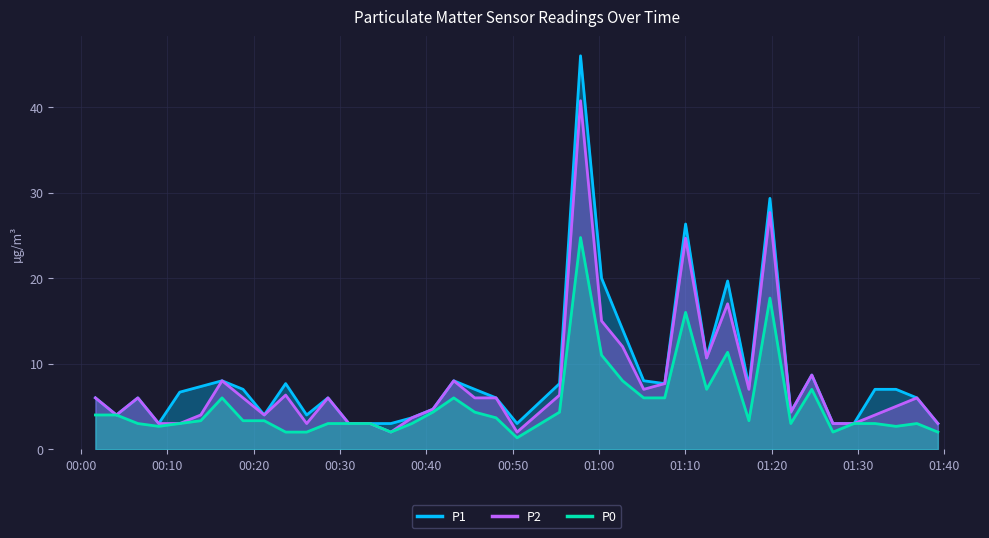

What are all the series names shown in the legend?

P1, P2, P0